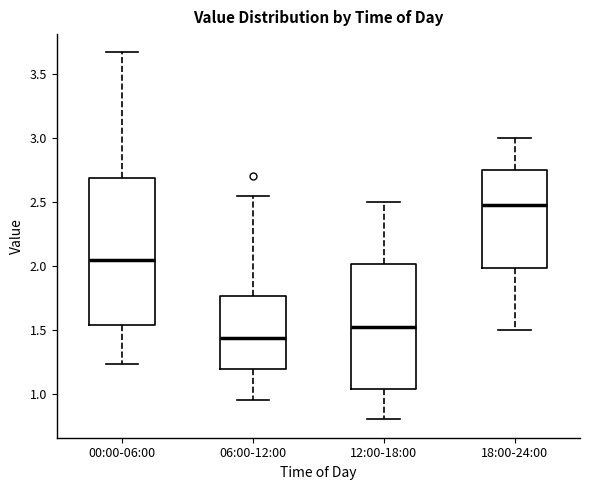

Reading left to right, transcribe this box plot: for each box, give where its median line is, the range the box spans, and where its two whiskers end, as read against the y-axis. The values are not printed on the chart, so give them approximately, as read against the axis.

00:00-06:00: median 2.05, box 1.55 to 2.70, whiskers 1.25 to 3.65
06:00-12:00: median 1.45, box 1.20 to 1.75, whiskers 0.95 to 2.55
12:00-18:00: median 1.55, box 1.05 to 2.00, whiskers 0.80 to 2.50
18:00-24:00: median 2.50, box 2.00 to 2.75, whiskers 1.50 to 3.00